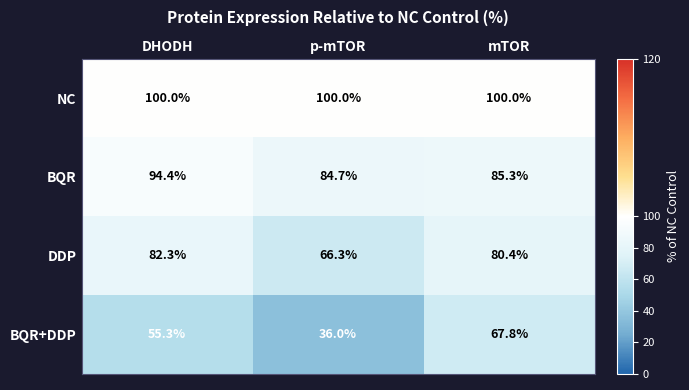

At which category is the sum across all series the highest?

mTOR